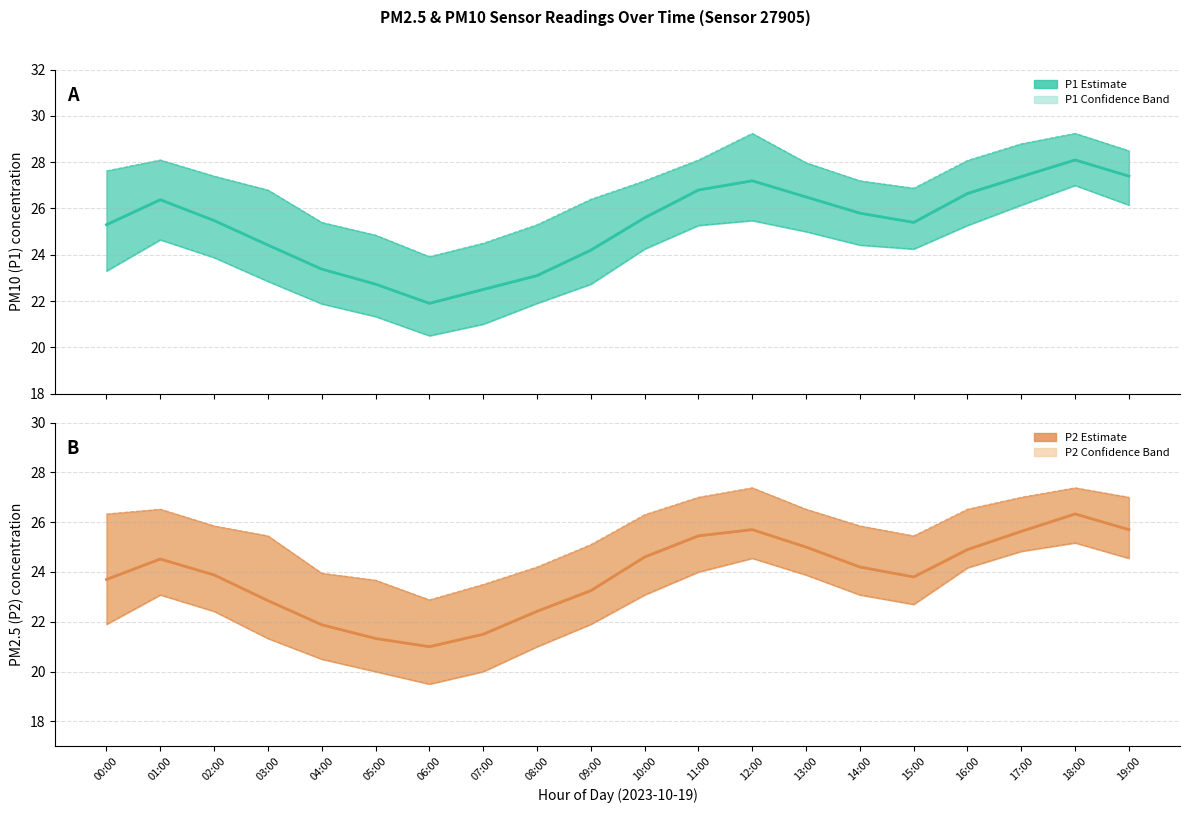

How many series are shown in this chart?

2